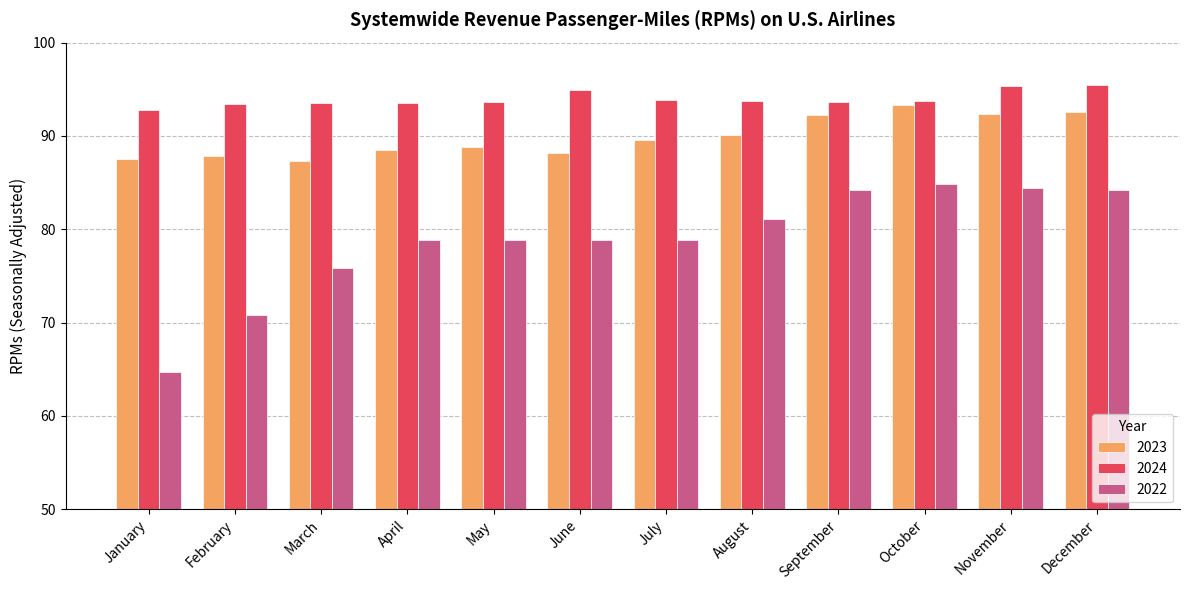

What is the total value across all series at July?

262.4